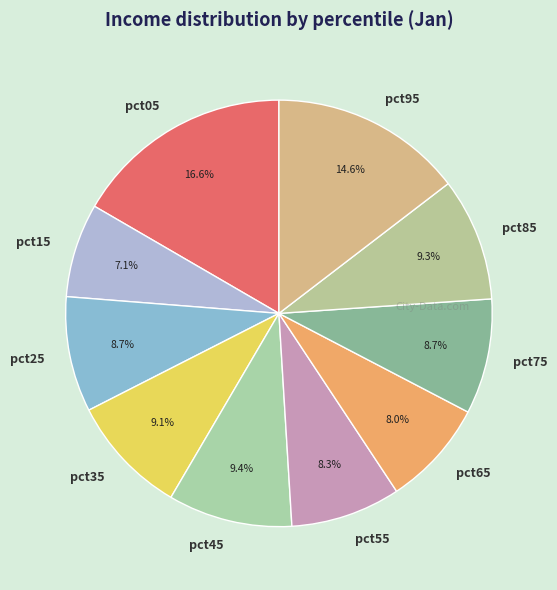

How many segments does this pie chart have?

10